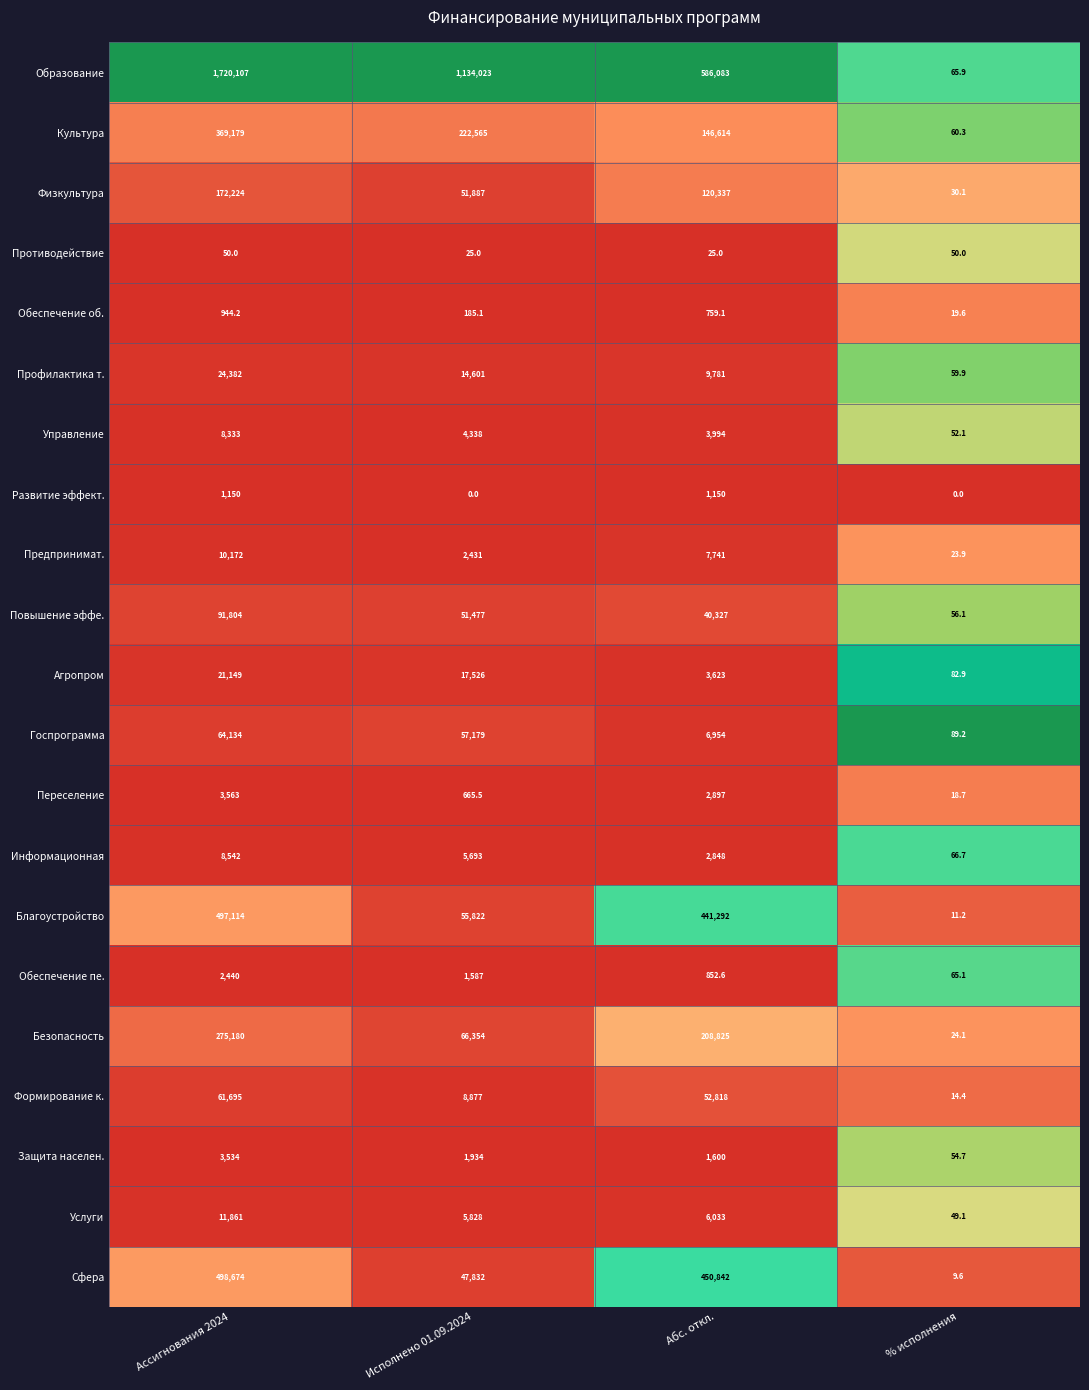

True or false: Безопасность has a value of 66354.0 at Исполнено 01.09.2024.

True